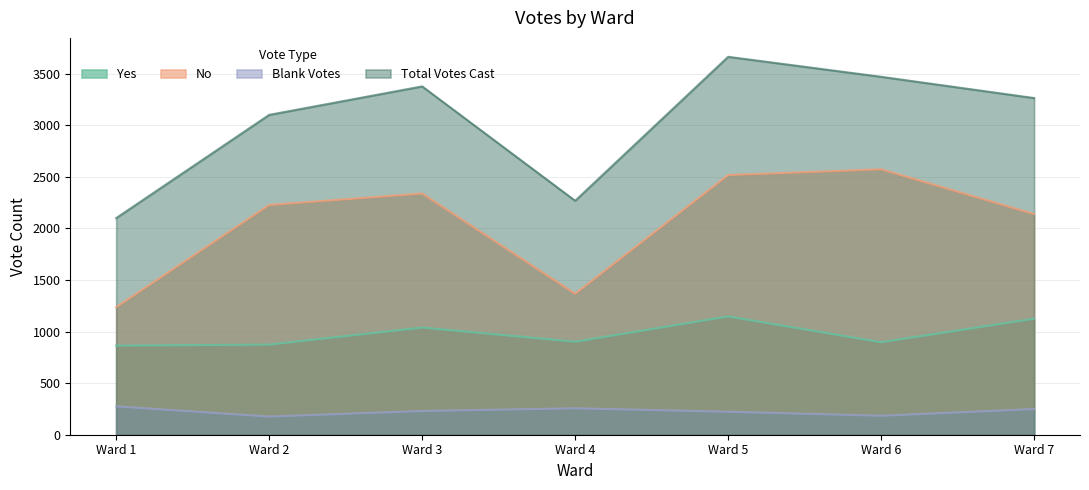

Reading right to left, extract all data points from this chart.

Yes: 1125	897	1147	902	1039	874	864
No: 2140	2574	2518	1367	2339	2228	1237
Blank Votes: 249	184	223	256	230	176	275
Total Votes Cast: 3265	3471	3665	2269	3378	3102	2101